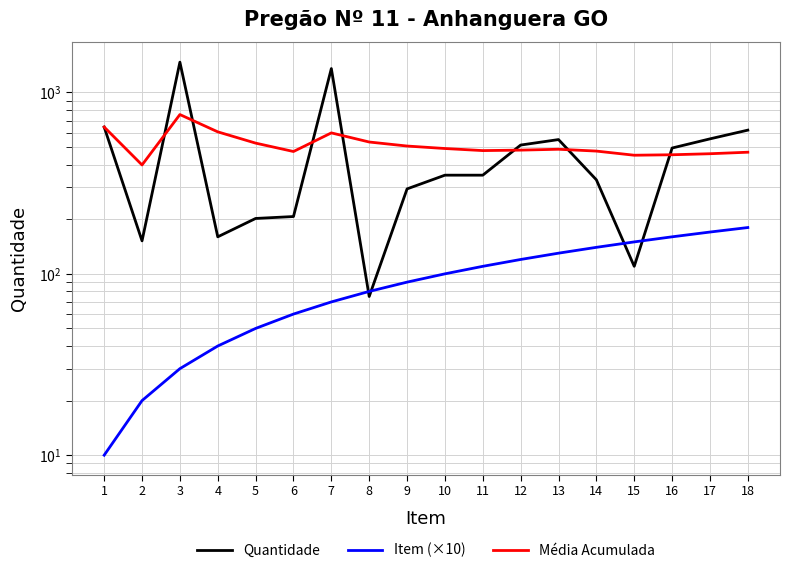

What is the difference between the highest and lowest values at 10?

391.0